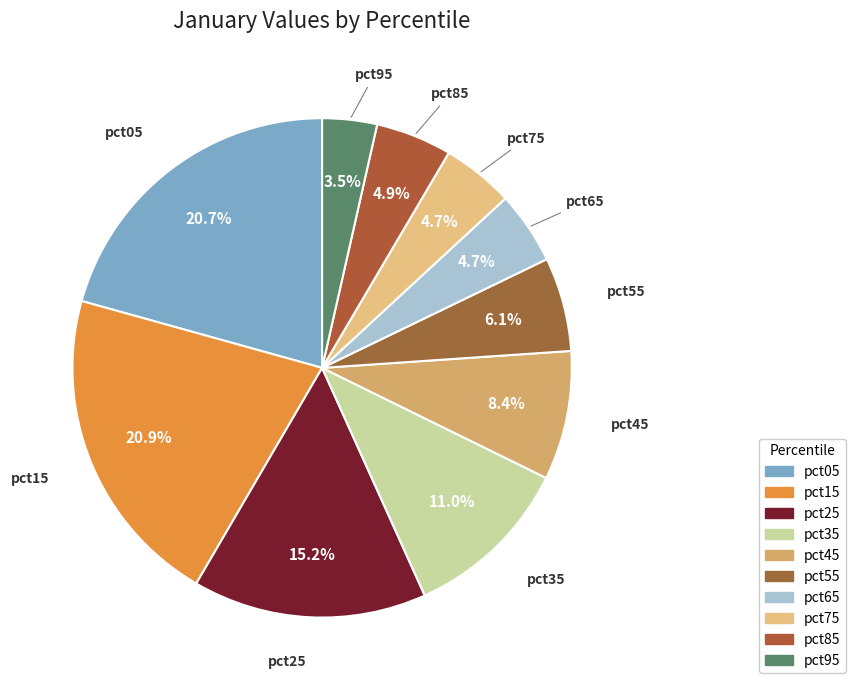

To the nearest percent, what is the difference between the largest and smallest slice percentages?

17%